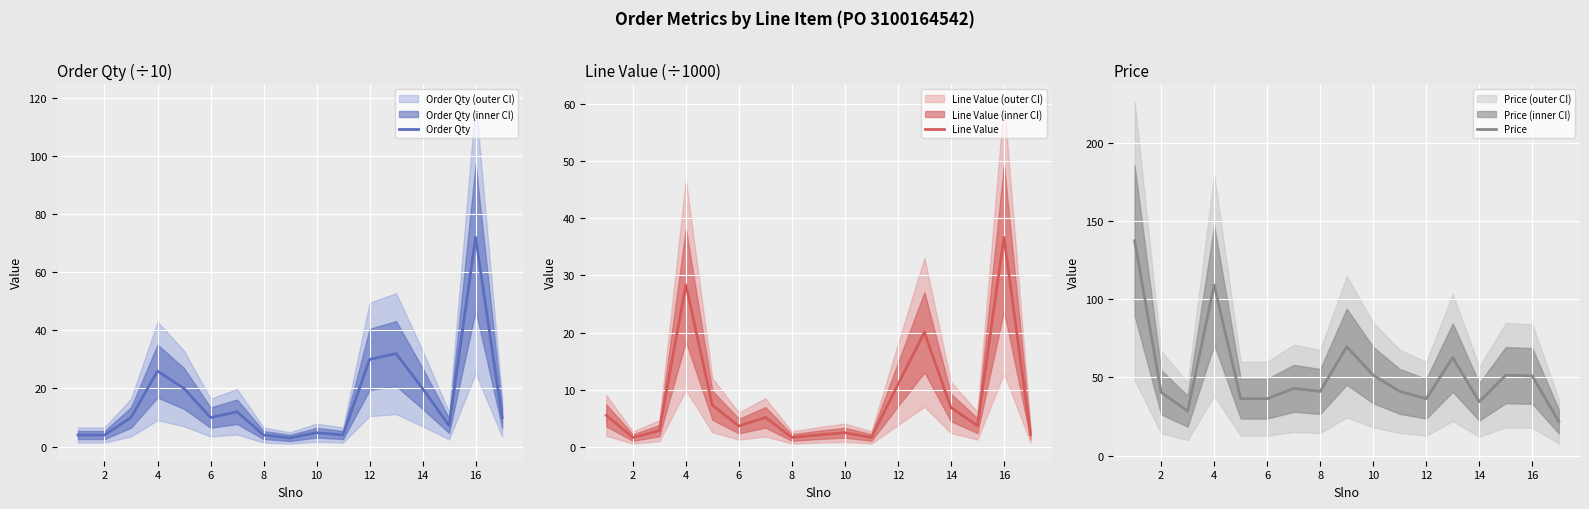

The Order Qty series shows 4.5 at 6. True or false?

False